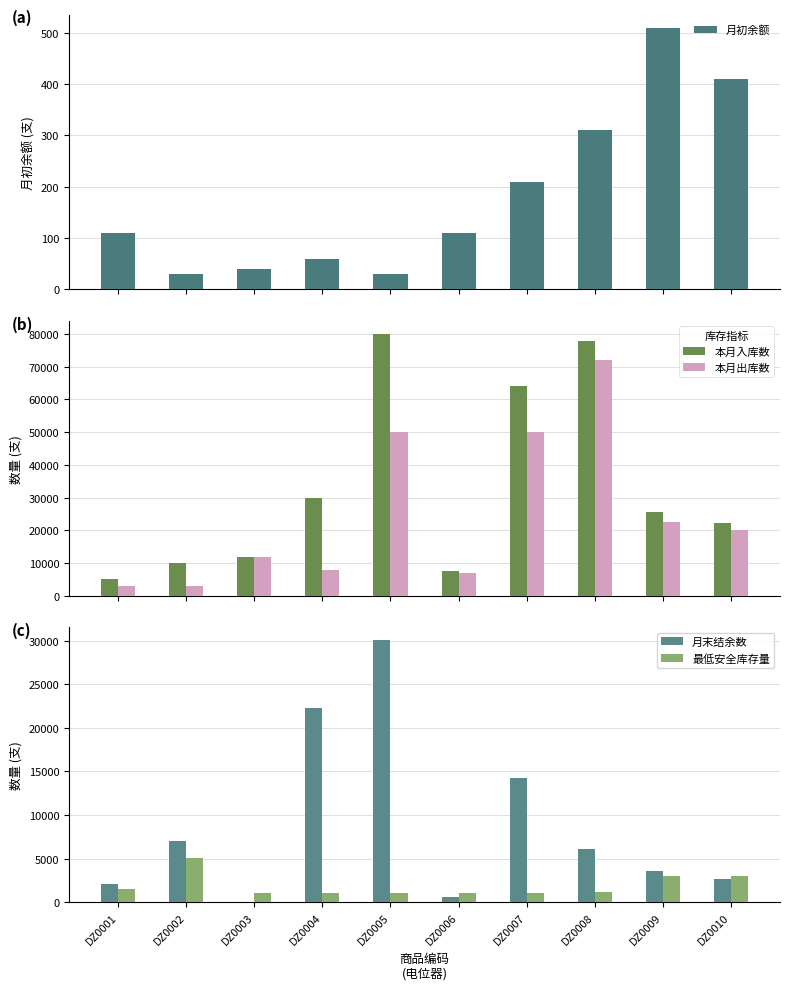

Reading left to right, list all the values displayed in this chart.

月初余额: 110	30	40	60	30	110	210	310	510	410
本月入库数: 5010	10010	12010	30010	80010	7510	64010	77810	25530	22230
本月出库数: 3010	3010	12010	7810	50010	7010	50010	72010	22510	20010
月末结余数: 2120	7040	50	22270	30040	620	14220	6120	3540	2640
最低安全库存量: 1510	5010	1010	1010	1010	1010	1010	1210	3010	3010